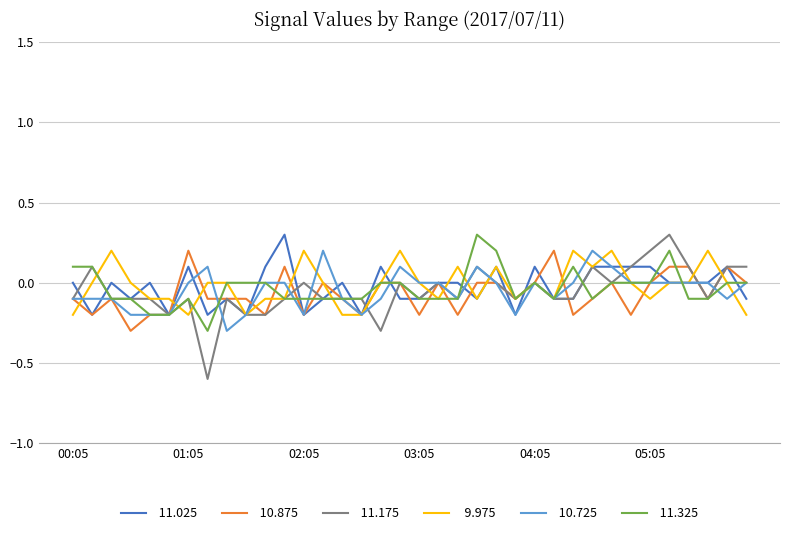

What is the greatest value displayed?

0.3